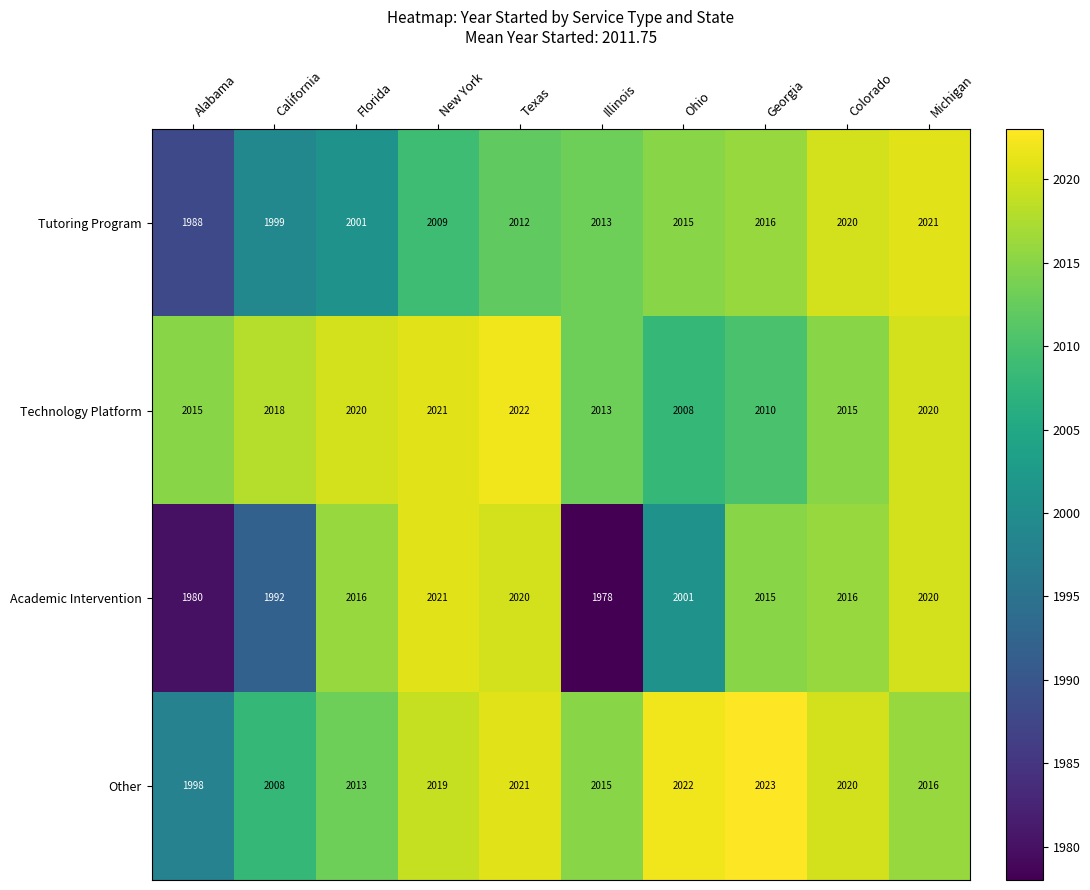

The value of Tutoring Program at California is 3568. True or false?

False